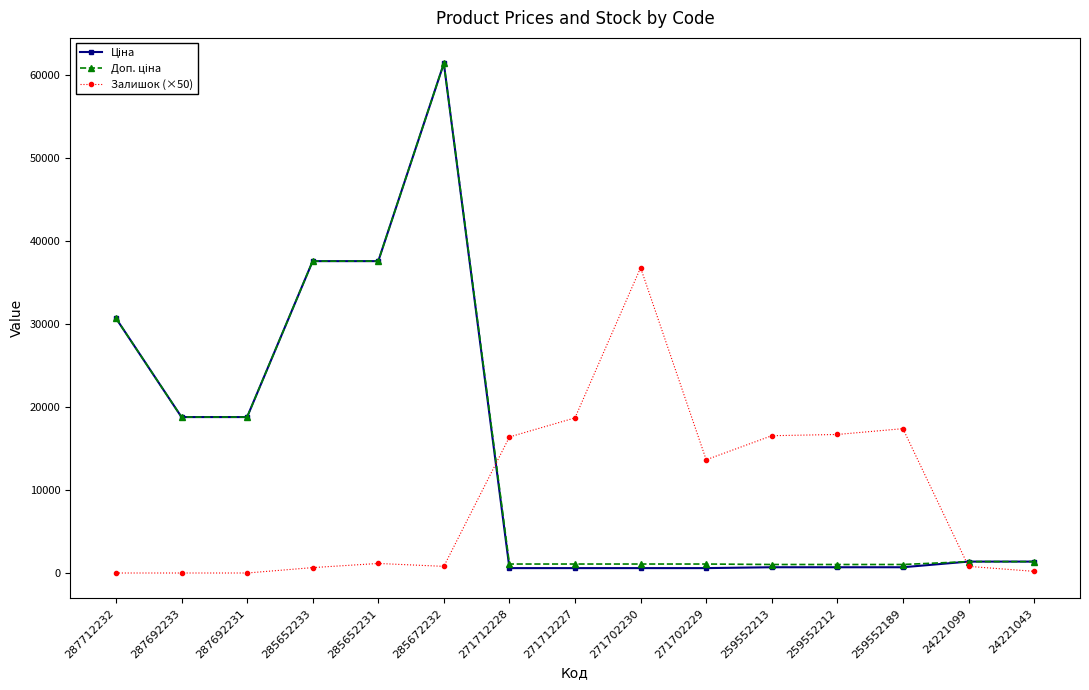

What is the total value across all series at 287712232?

61434.3